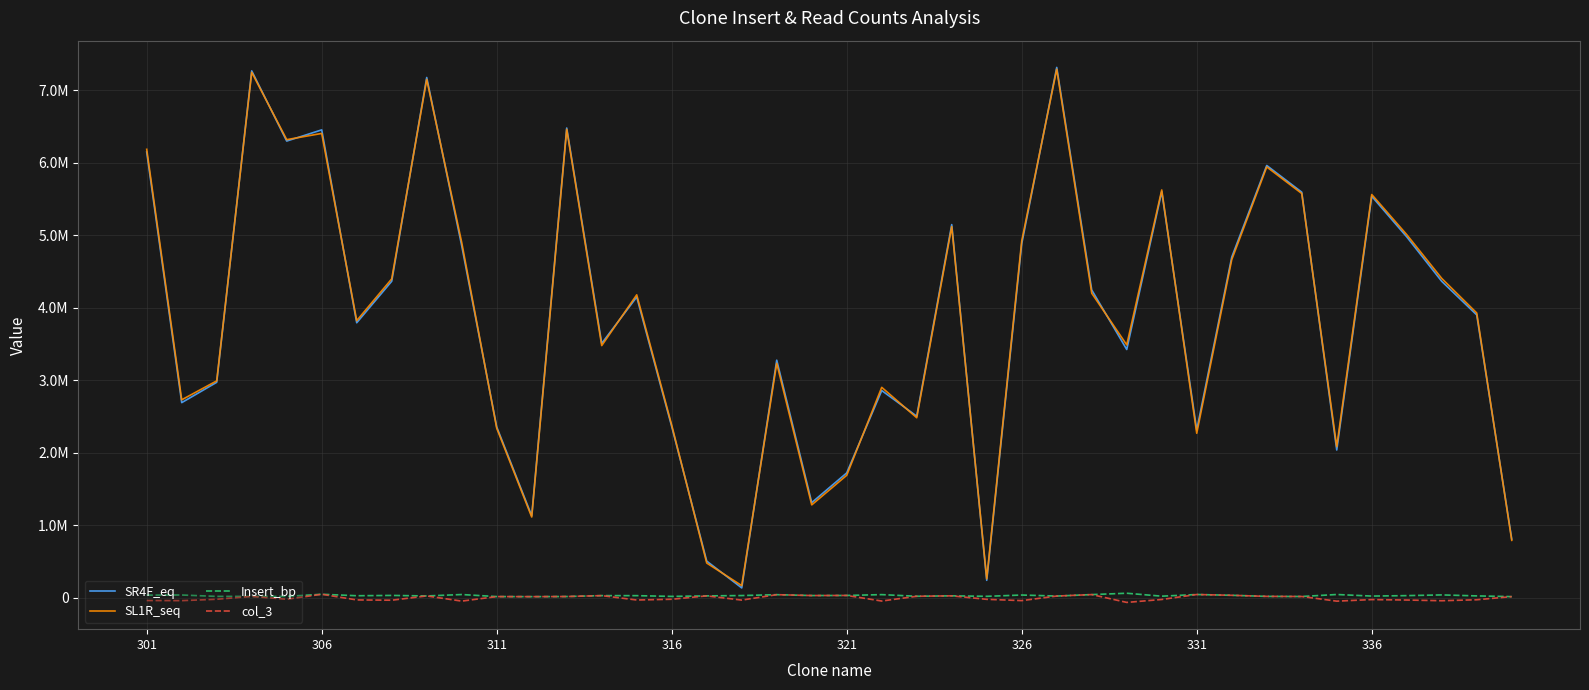

What is the value of the Insert_bp point at the 2nd from the left?

38910